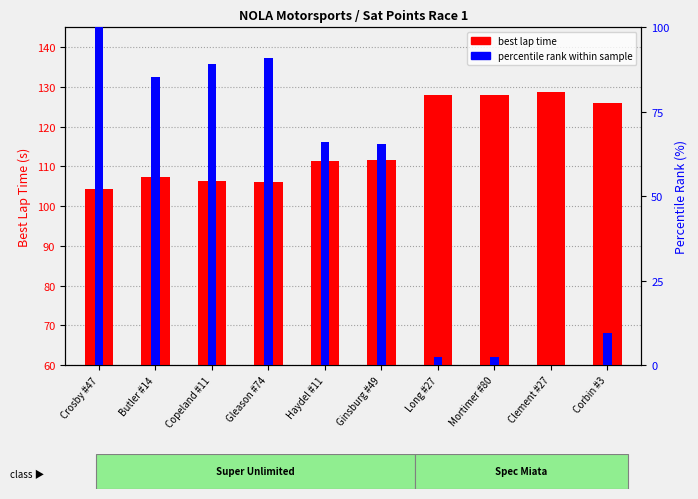

What are all the series names shown in the legend?

best lap time, percentile rank within sample